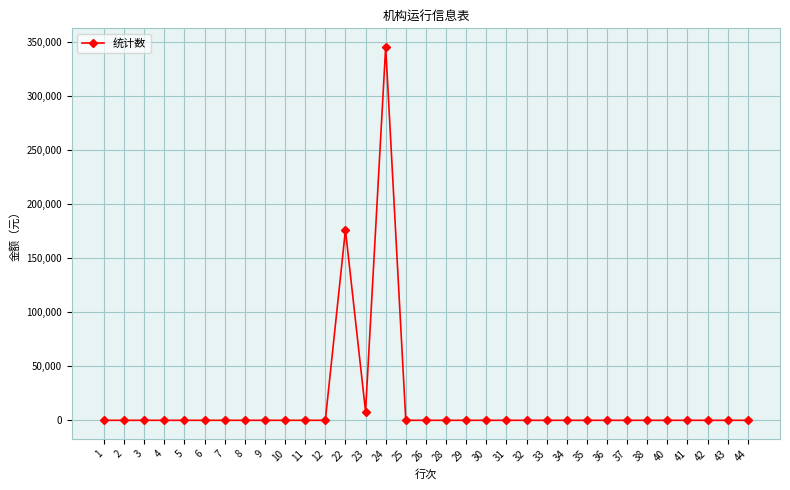

What is the greatest value displayed?

345240